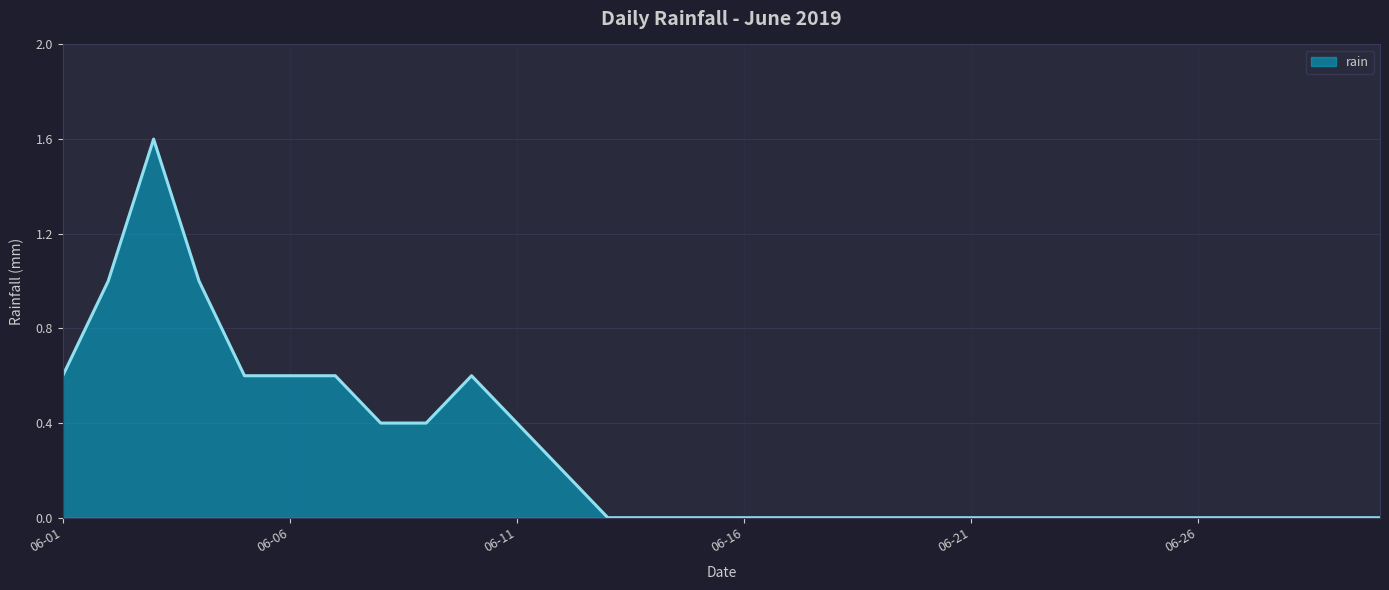

What is the difference between the maximum and minimum values?

1.6